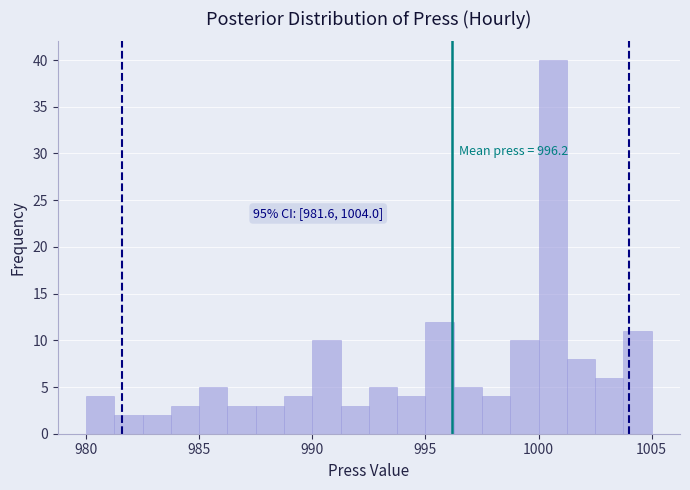

Around what value on the x-axis is the tallest bar? Give the approximate position of its centre, as read against the axis.

1000.5